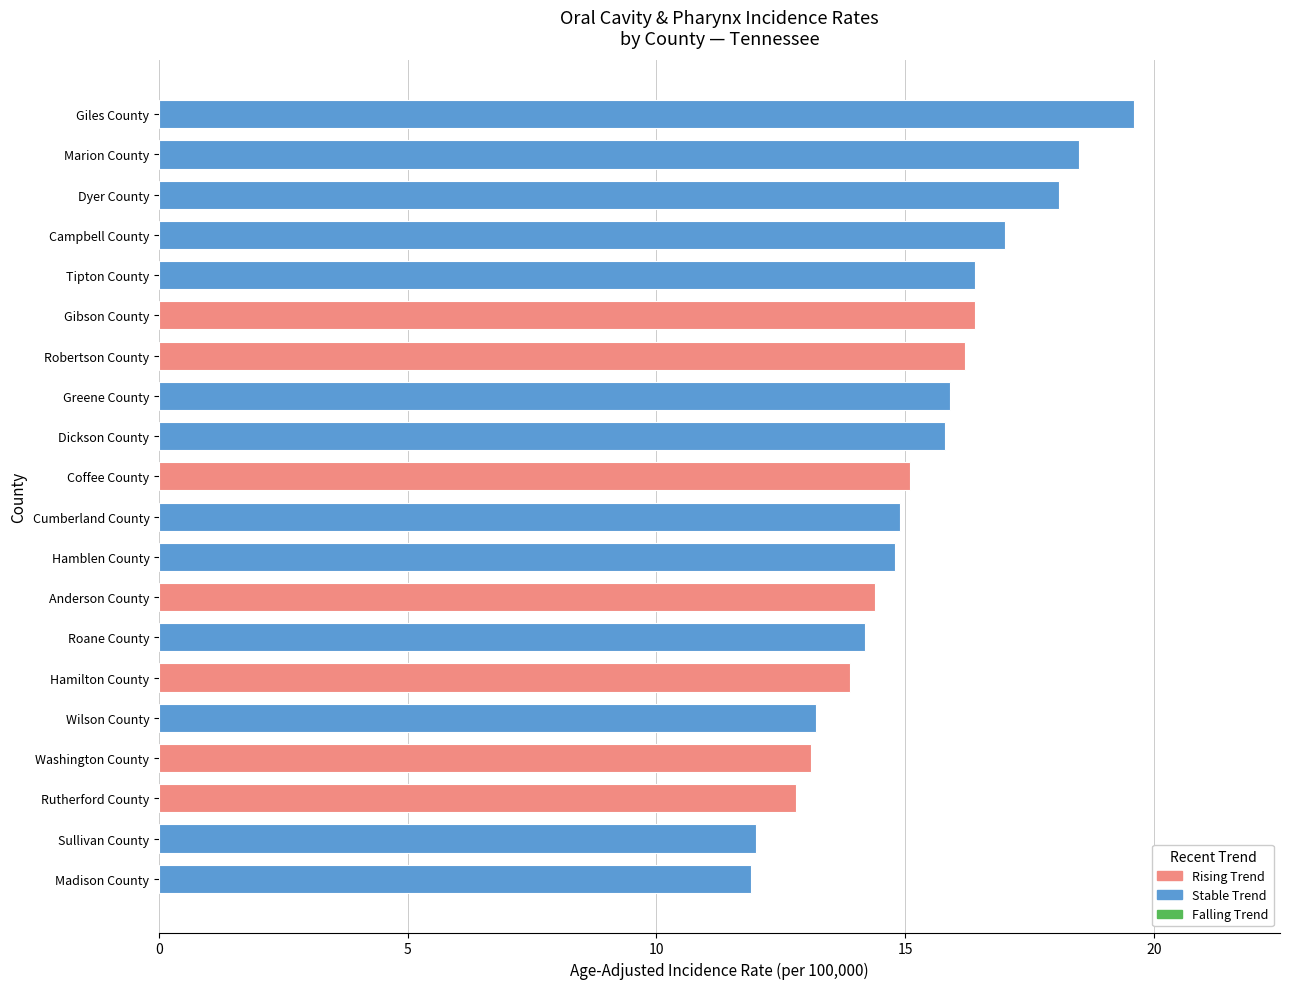

The value at Greene County is 10.9. True or false?

False